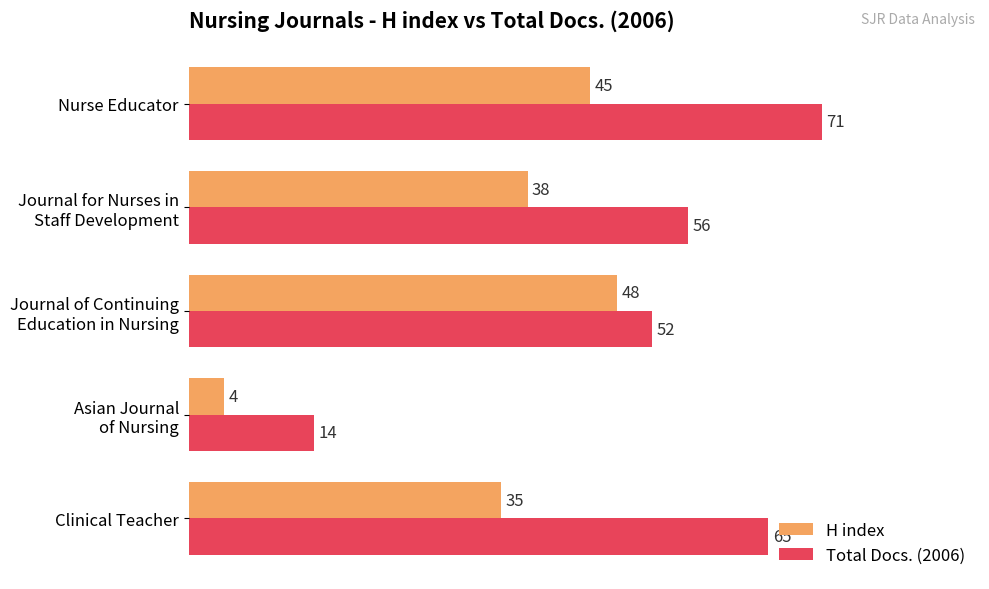

Rank the series by their maximum value, from lowest to highest.

H index, Total Docs. (2006)